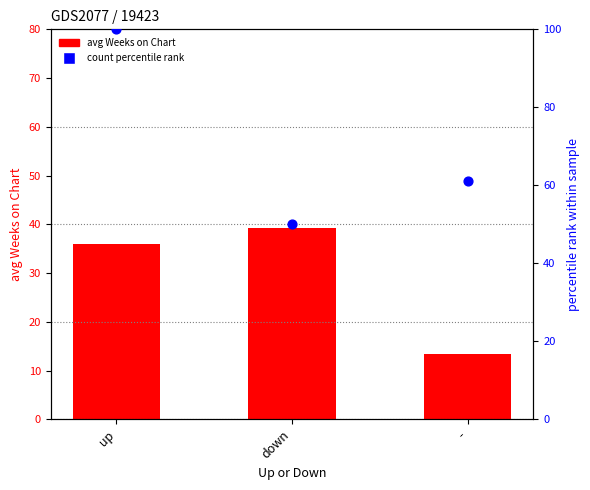

At how many categories does at least one series exceed 84?

1